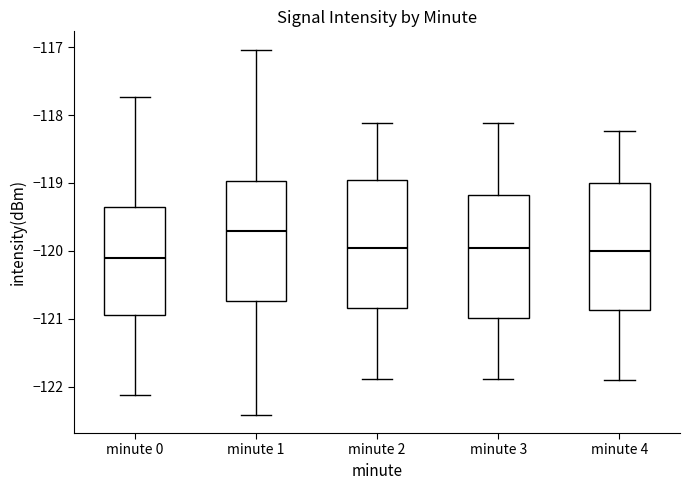

Reading left to right, read every box against the y-axis: the position of its median line, the range the box covers, and the ends of its whiskers. The values are not printed on the chart, so give them approximately, as read against the axis.

minute 0: median -120.1, box -121.0 to -119.4, whiskers -122.1 to -117.7
minute 1: median -119.7, box -120.7 to -119.0, whiskers -122.4 to -117.0
minute 2: median -120.0, box -120.8 to -119.0, whiskers -121.9 to -118.1
minute 3: median -120.0, box -121.0 to -119.2, whiskers -121.9 to -118.1
minute 4: median -120.0, box -120.9 to -119.0, whiskers -121.9 to -118.2